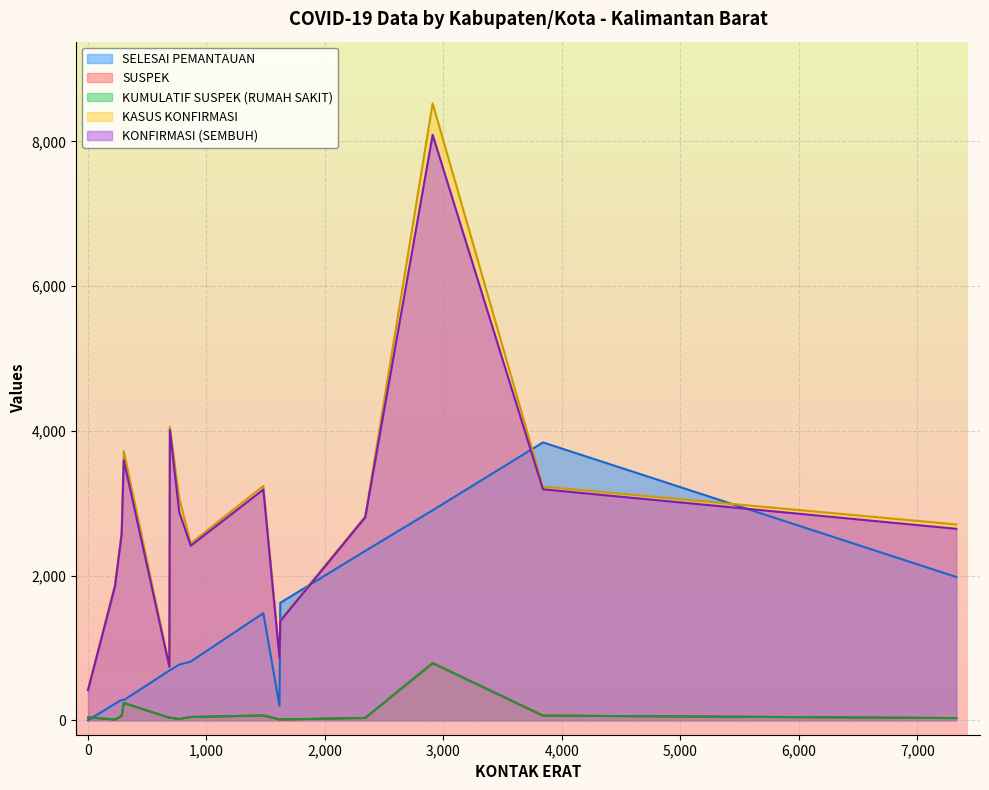

Which series changed the most between KAYONG UTARA and MELAWI?

KASUS KONFIRMASI